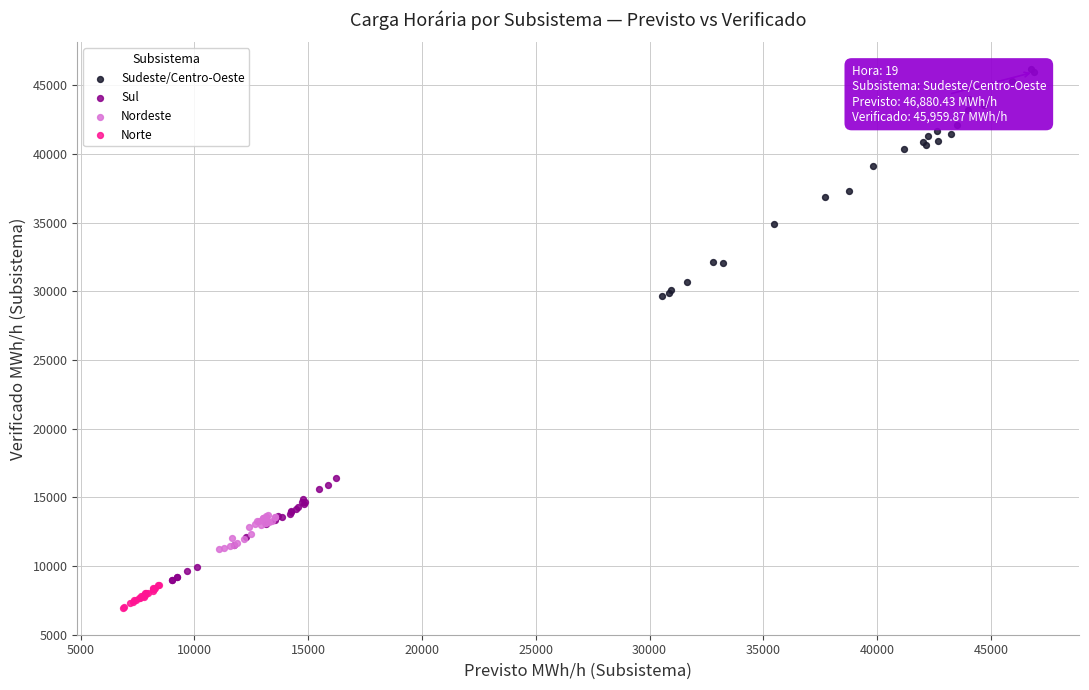

What are all the series names shown in the legend?

Sudeste/Centro-Oeste, Sul, Nordeste, Norte